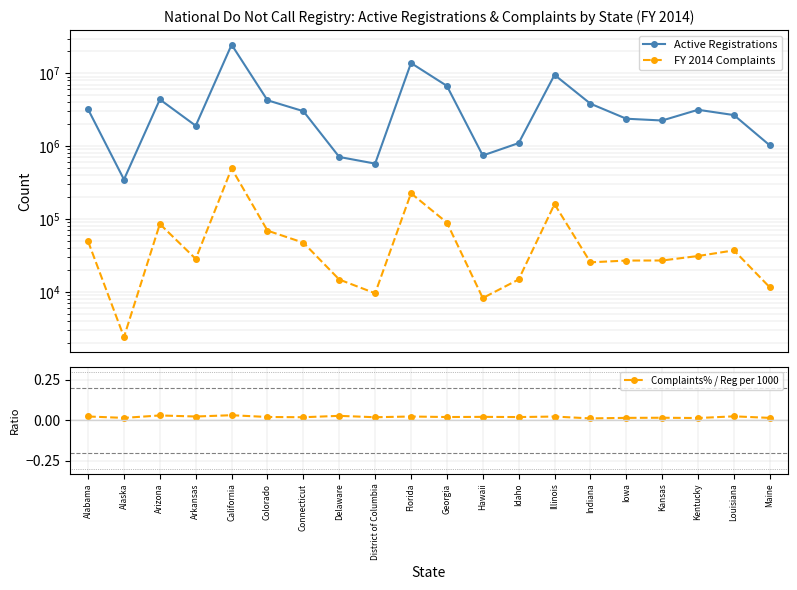

Where is FY 2014 Complaints nearest to the value 247952?

Florida